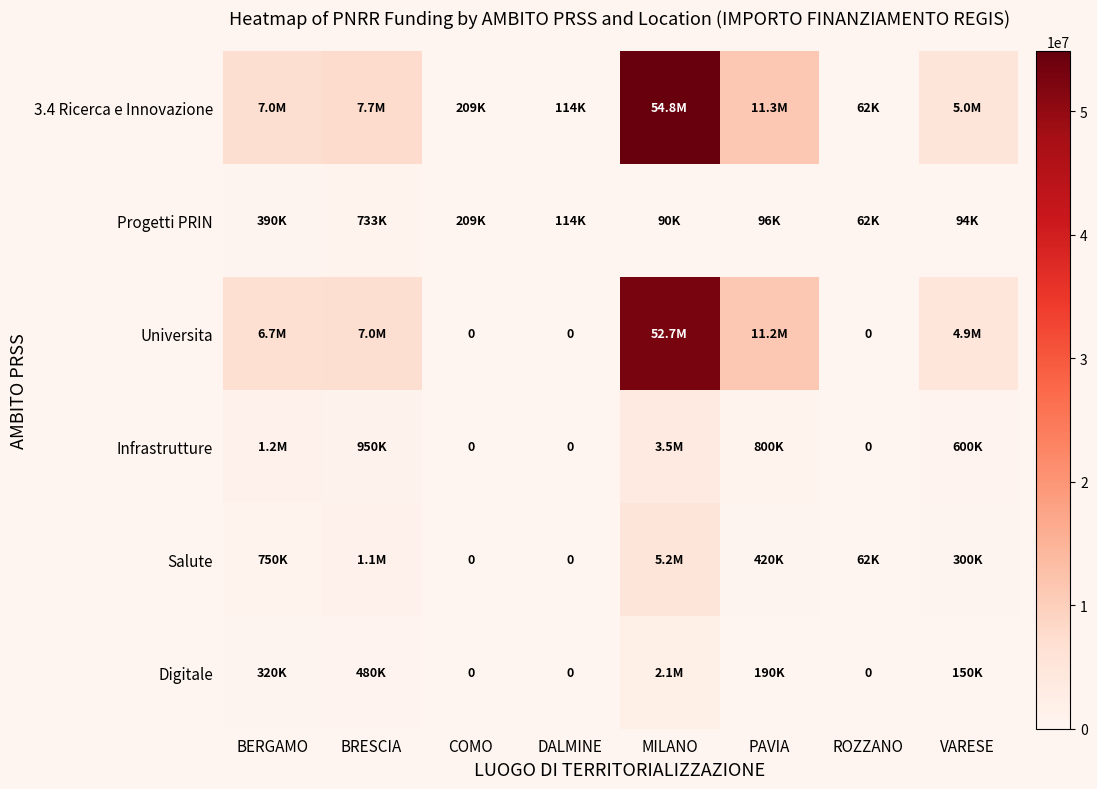

At how many categories does at least one series exceed 44528589?

1